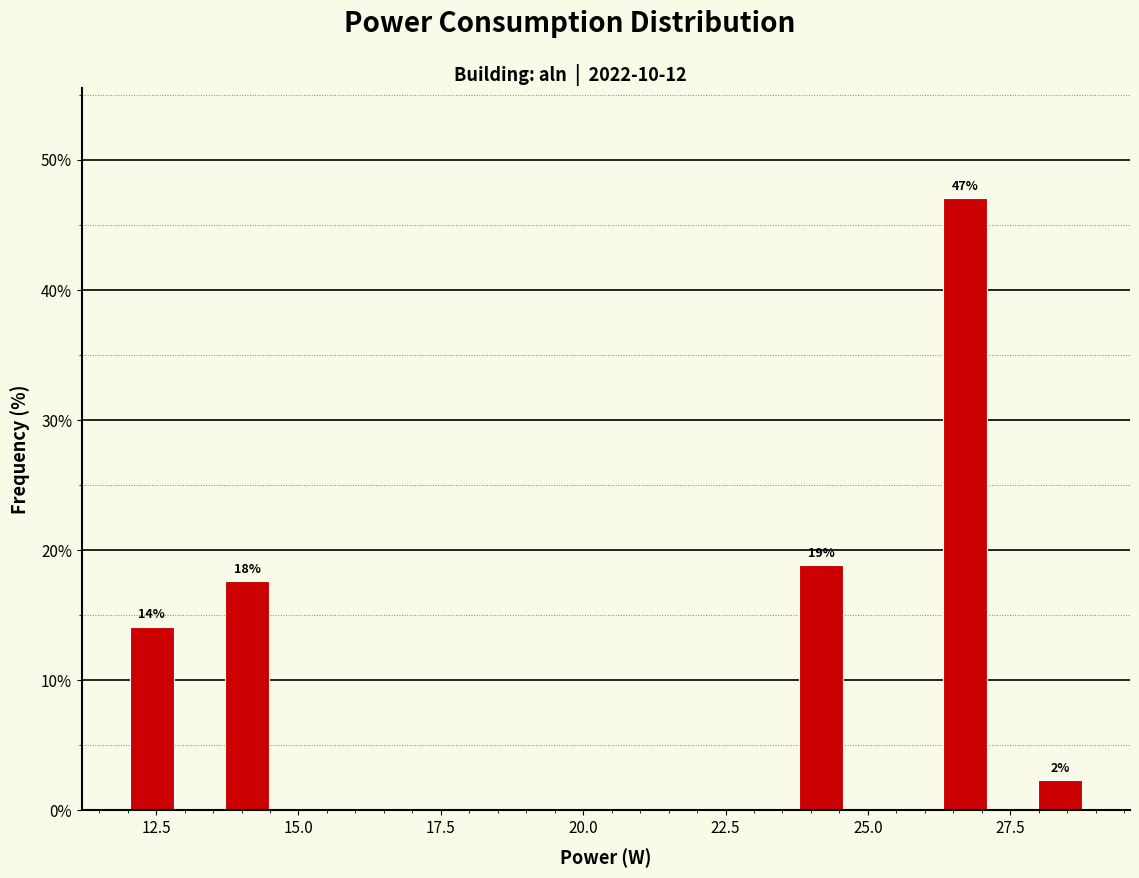

Around what value on the x-axis is the tallest bar? Give the approximate position of its centre, as read against the axis.

26.5